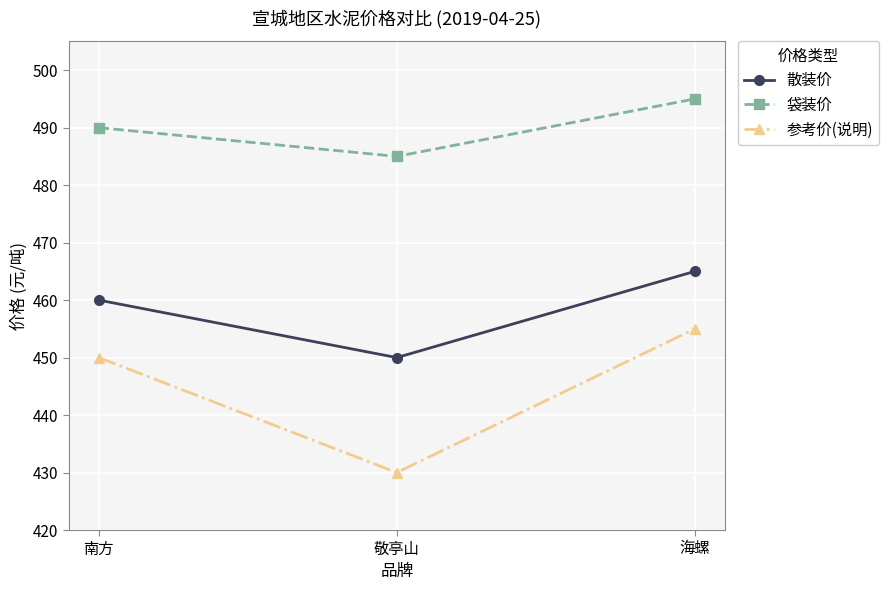

How many data points in 袋装价 are less than 490?

1